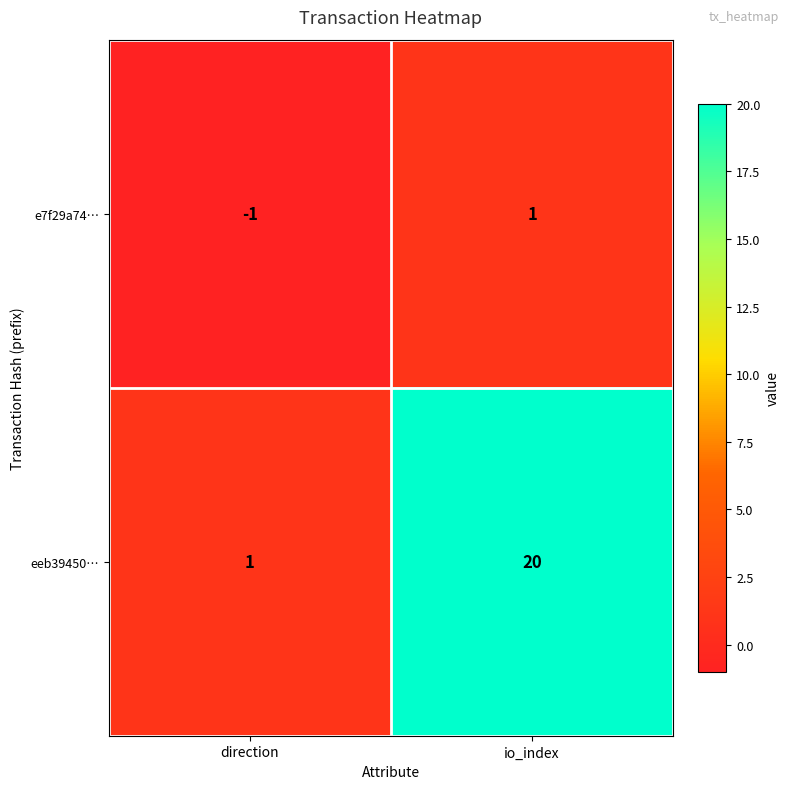

At how many categories does at least one series exceed 9?

1